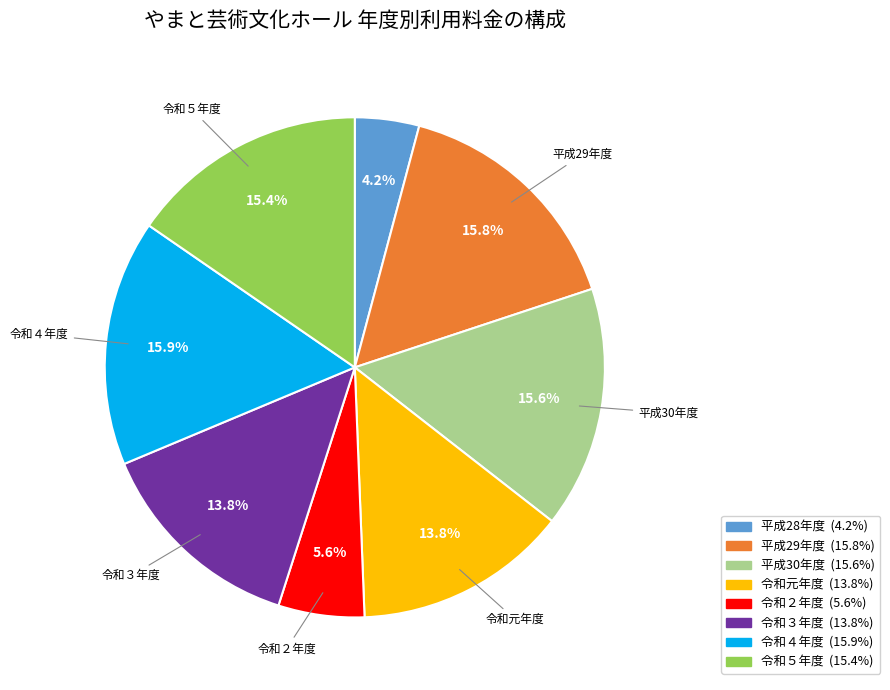

The 平成30年度 slice represents 21% of the pie. True or false?

False